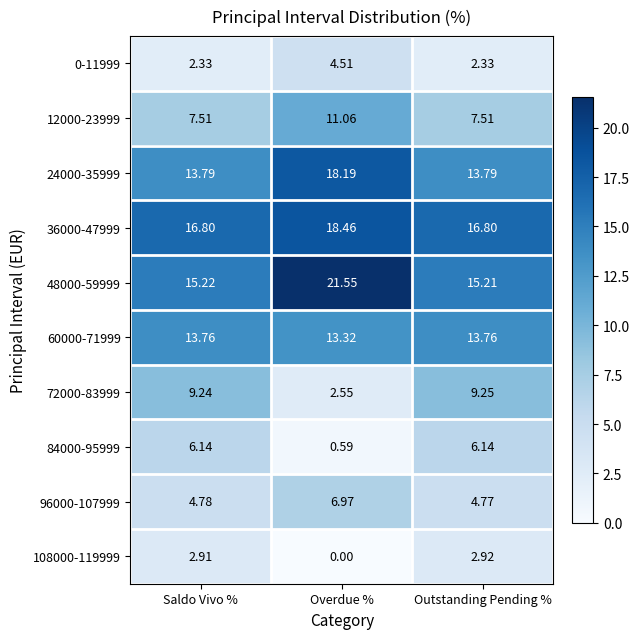

Is the value of 96000-107999 at Overdue % greater than the value of 108000-119999 at Overdue %?

Yes